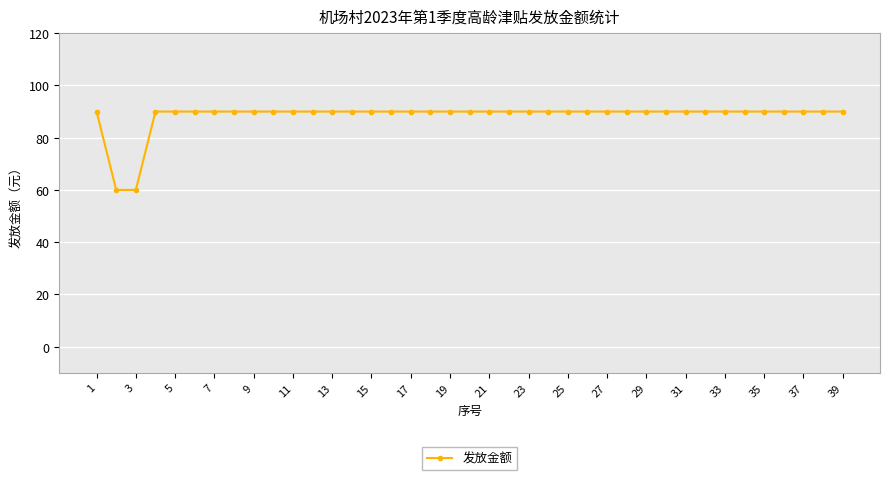

What is the minimum value shown in the chart?

60